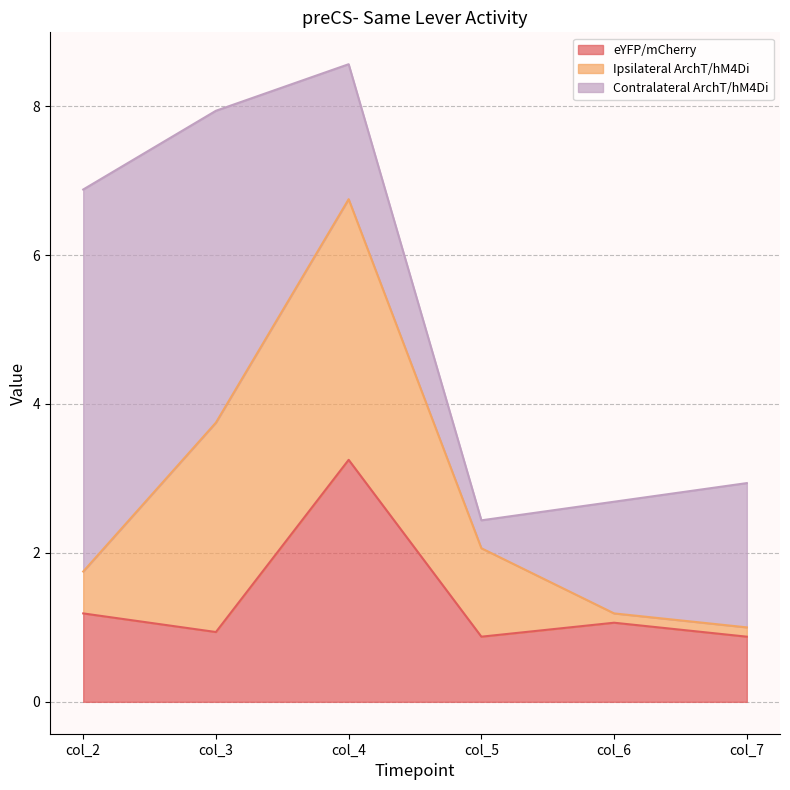

What is the difference between the second highest and second lowest values in the Contralateral ArchT/hM4Di series?

2.7